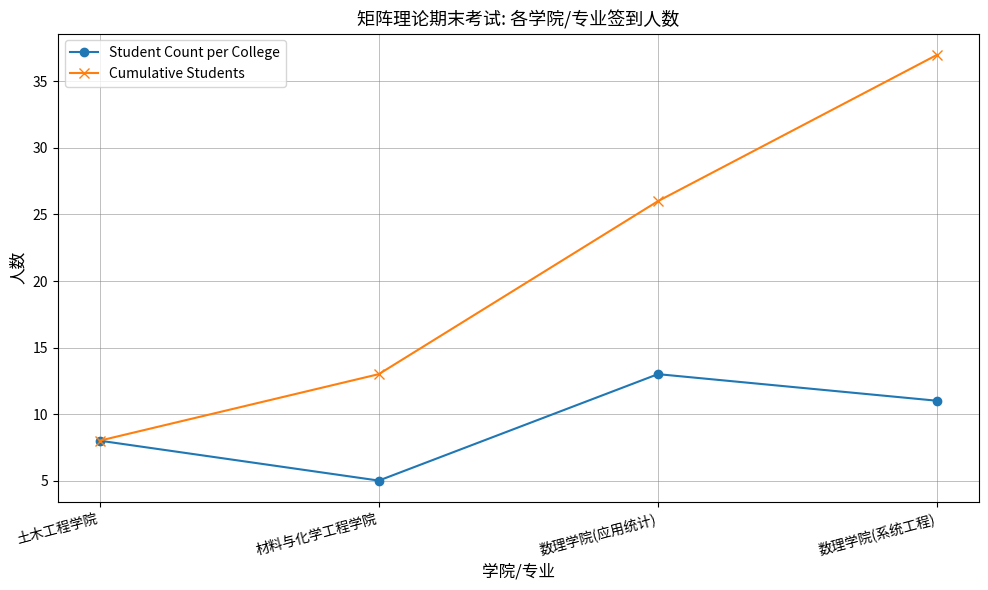

List the series in order of their overall mean, lowest first.

Student Count per College, Cumulative Students